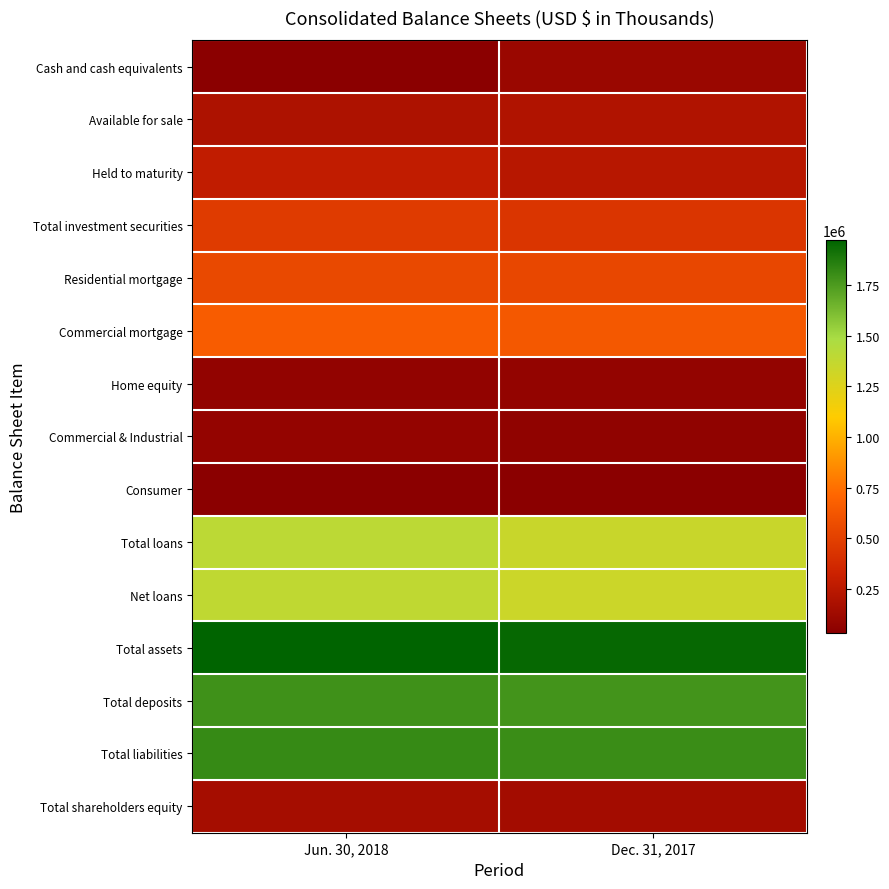

Reading left to right, extract all data points from this chart.

Cash and cash equivalents: Jun. 30, 2018=35119	Dec. 31, 2017=103591
Available for sale: Jun. 30, 2018=191011	Dec. 31, 2017=205017
Held to maturity: Jun. 30, 2018=279694	Dec. 31, 2017=232188
Total investment securities: Jun. 30, 2018=470705	Dec. 31, 2017=437205
Residential mortgage: Jun. 30, 2018=549982	Dec. 31, 2017=538920
Commercial mortgage: Jun. 30, 2018=662613	Dec. 31, 2017=633649
Home equity: Jun. 30, 2018=71853	Dec. 31, 2017=74444
Commercial & Industrial: Jun. 30, 2018=80152	Dec. 31, 2017=65295
Consumer: Jun. 30, 2018=36608	Dec. 31, 2017=38591
Total loans: Jun. 30, 2018=1401208	Dec. 31, 2017=1350899
Net loans: Jun. 30, 2018=1385563	Dec. 31, 2017=1335579
Total assets: Jun. 30, 2018=1971214	Dec. 31, 2017=1949934
Total deposits: Jun. 30, 2018=1788287	Dec. 31, 2017=1775400
Total liabilities: Jun. 30, 2018=1815522	Dec. 31, 2017=1801977
Total shareholders equity: Jun. 30, 2018=155692	Dec. 31, 2017=147957